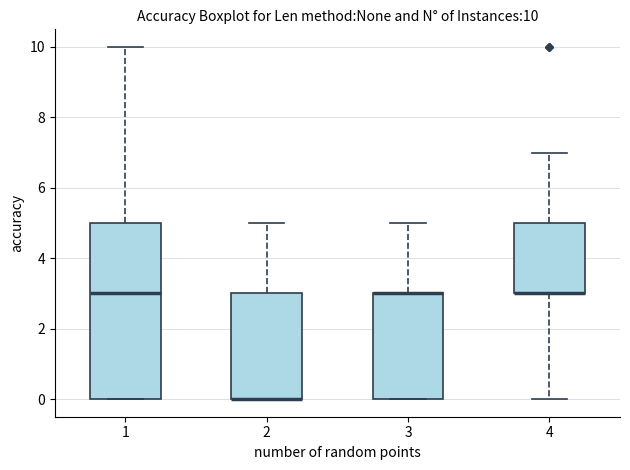

Which box is the tallest, from its lower edge to its upper edge?

1